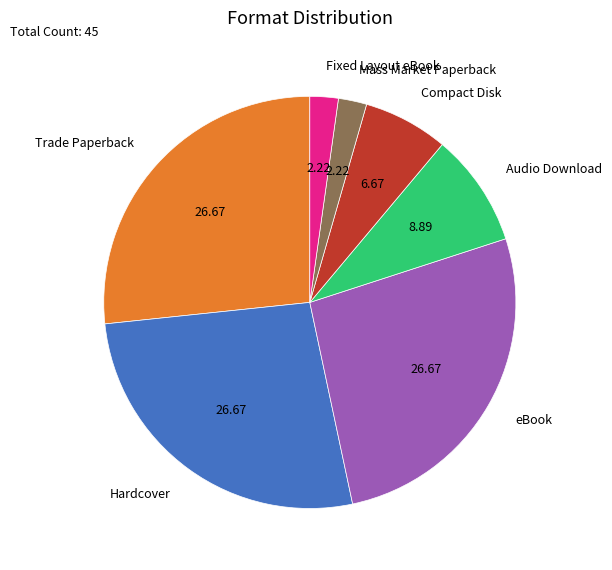

What is the ratio of the value at eBook to the value at Audio Download?

3.0